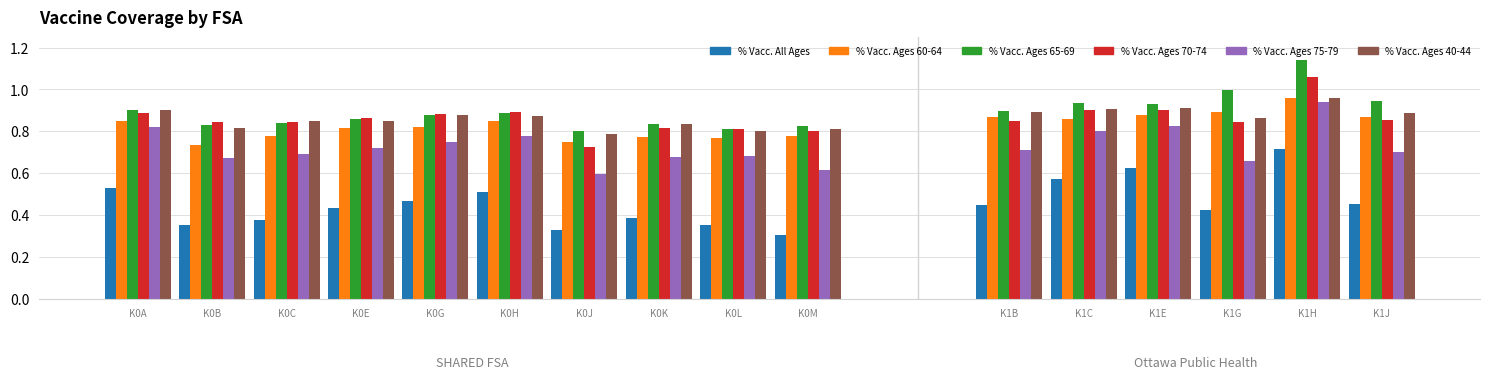

Which category has the highest value across all series?

K1H